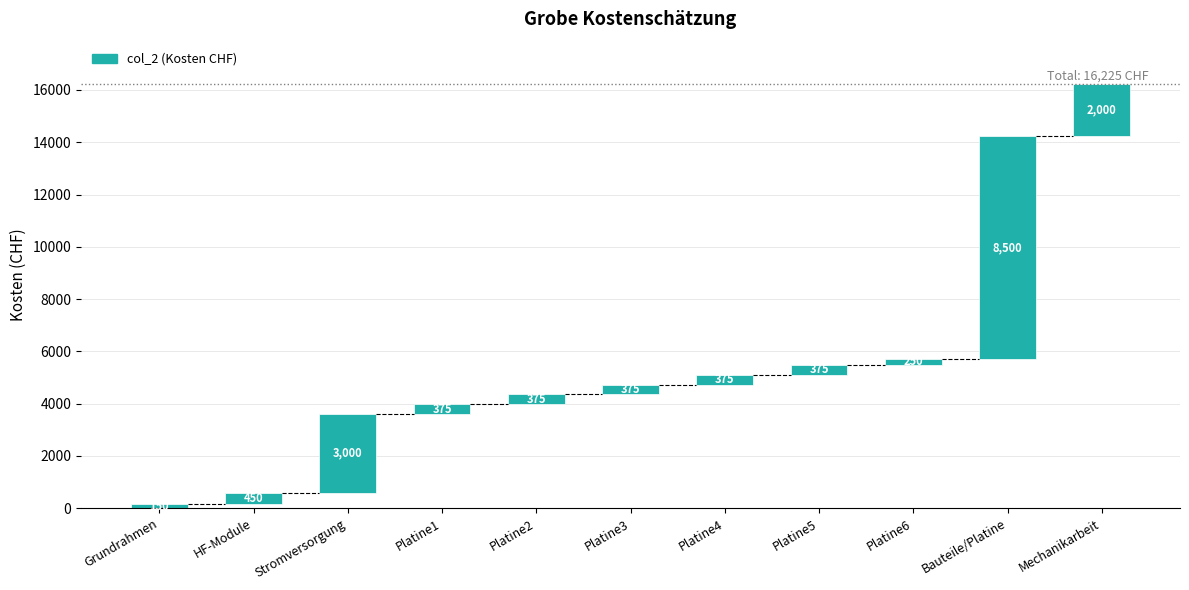

At which label is the value closest to 4325?

Stromversorgung